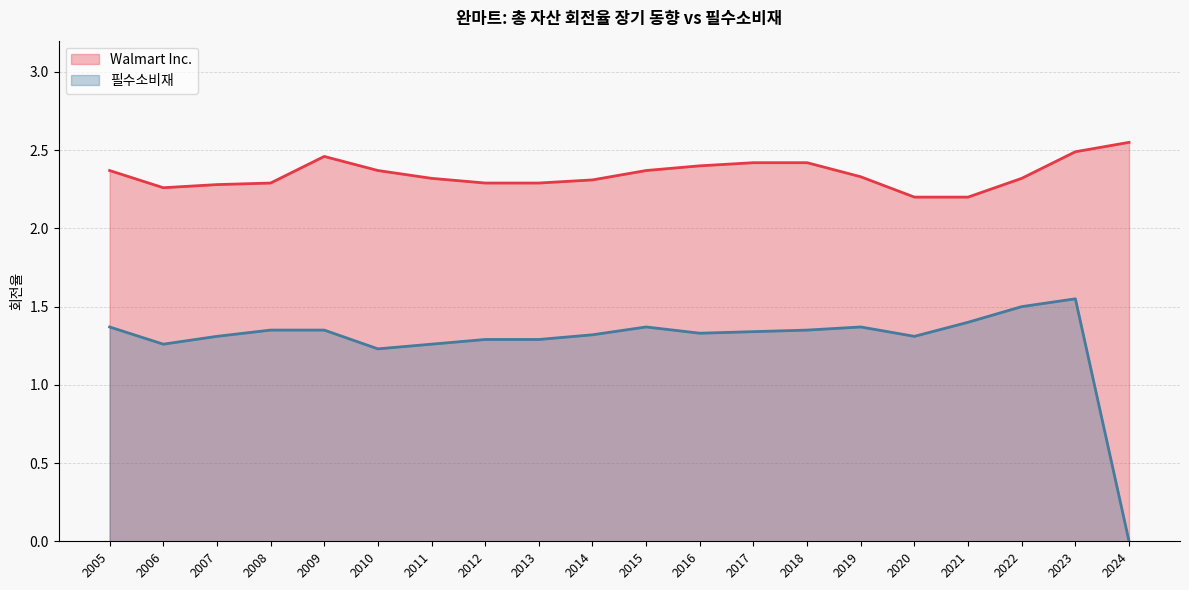

How many 필수소비재 values are between 1 and 2?

19